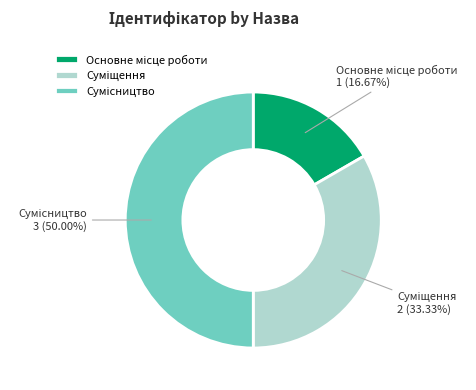

Which has a higher value, Основне місце роботи or Суміщення?

Суміщення